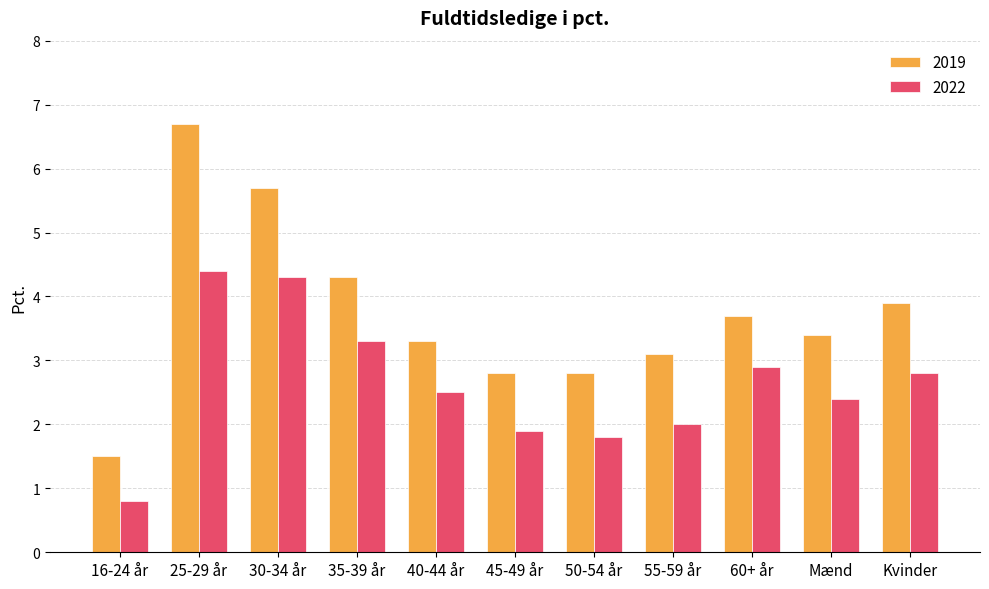

Between 25-29 år and 50-54 år, which series saw the biggest shift?

2019